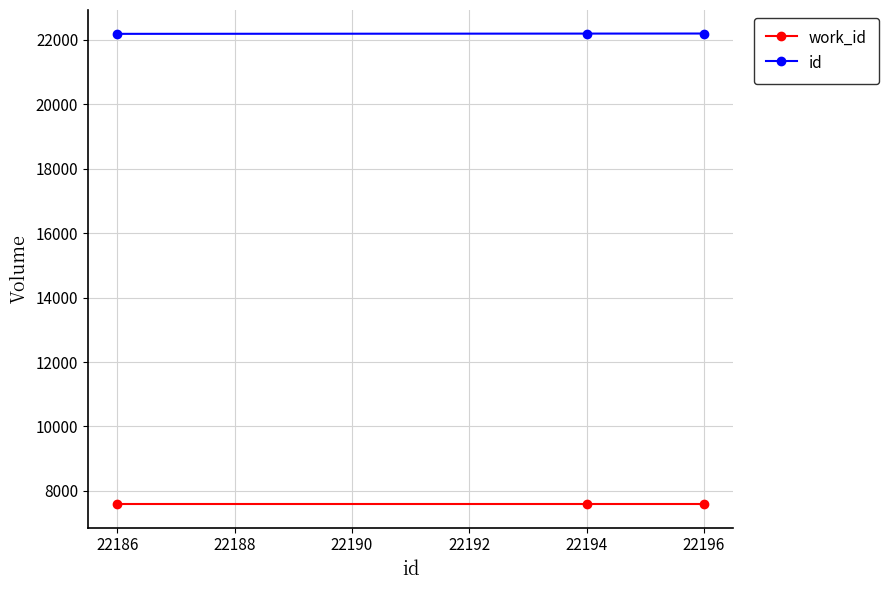

List the series in order of their overall mean, lowest first.

work_id, id